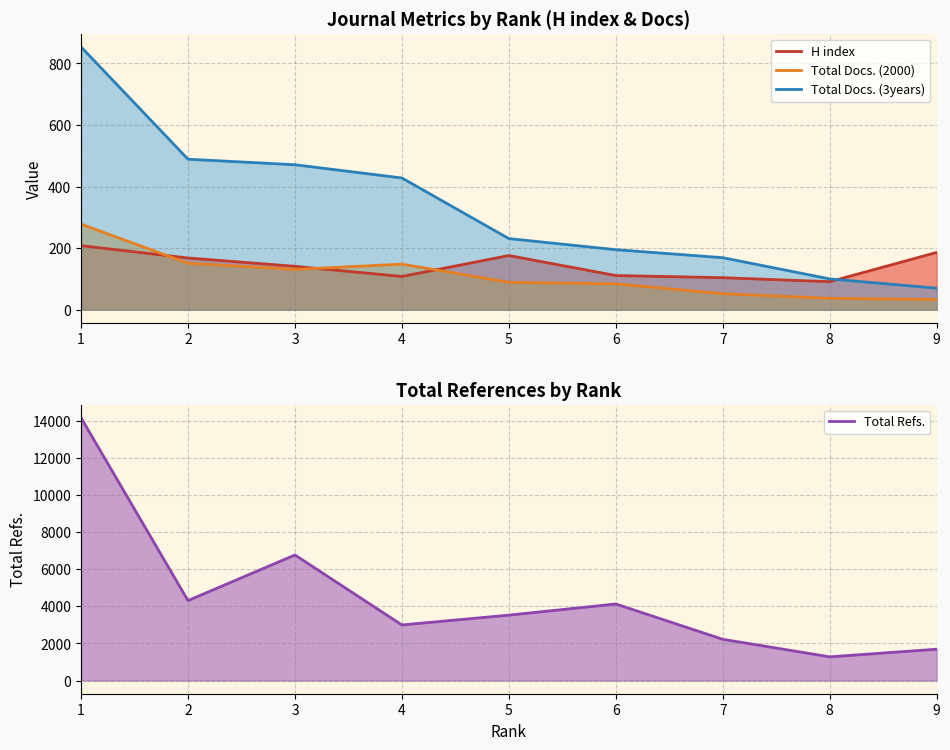

What is the spread (max minus min) of values at 5?

3440